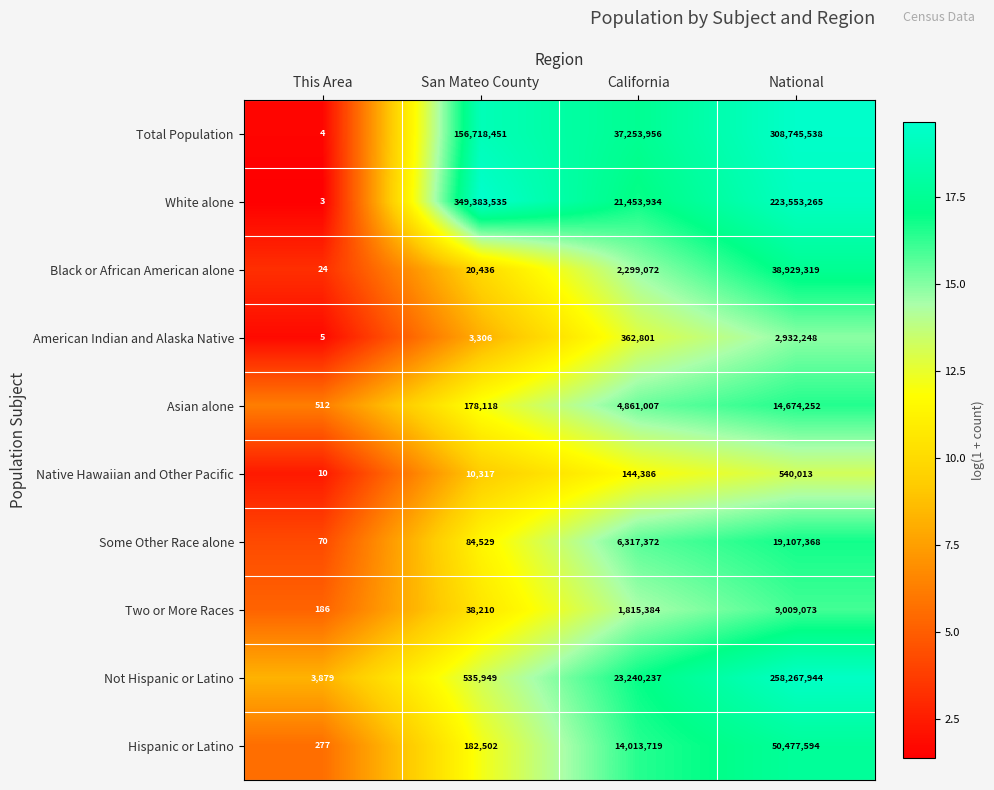

Which label corresponds to the largest value in the chart?

San Mateo County